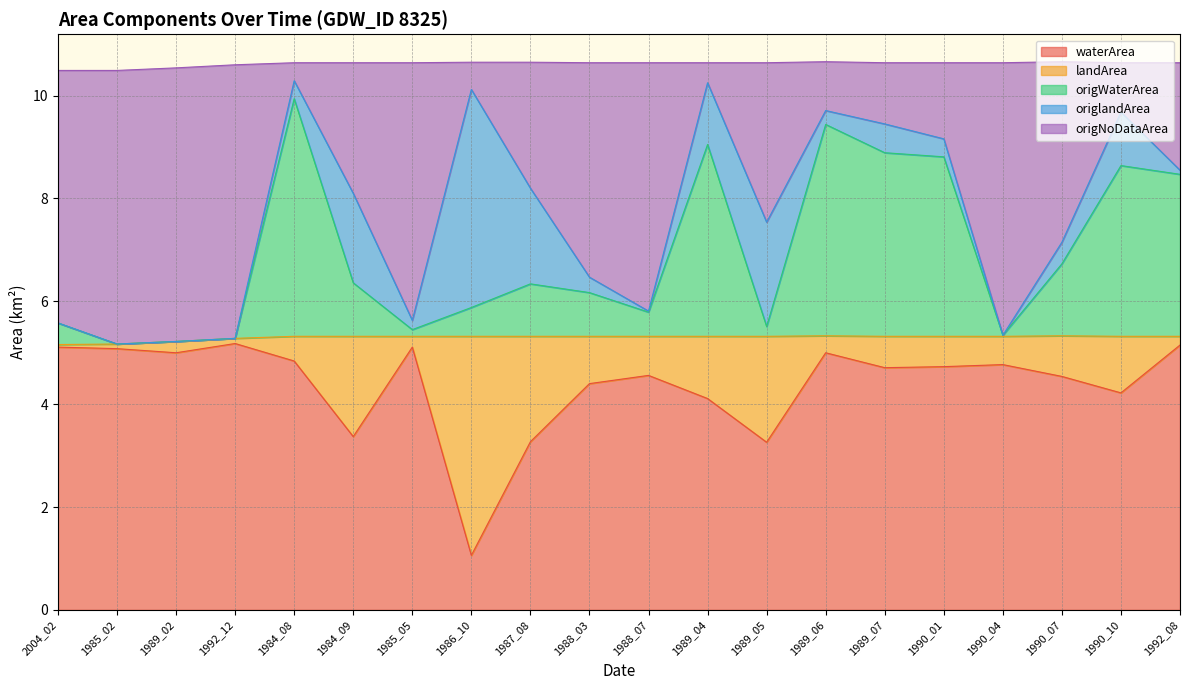

Between 1987_08 and 1988_07, which series saw the biggest shift?

origNoDataArea